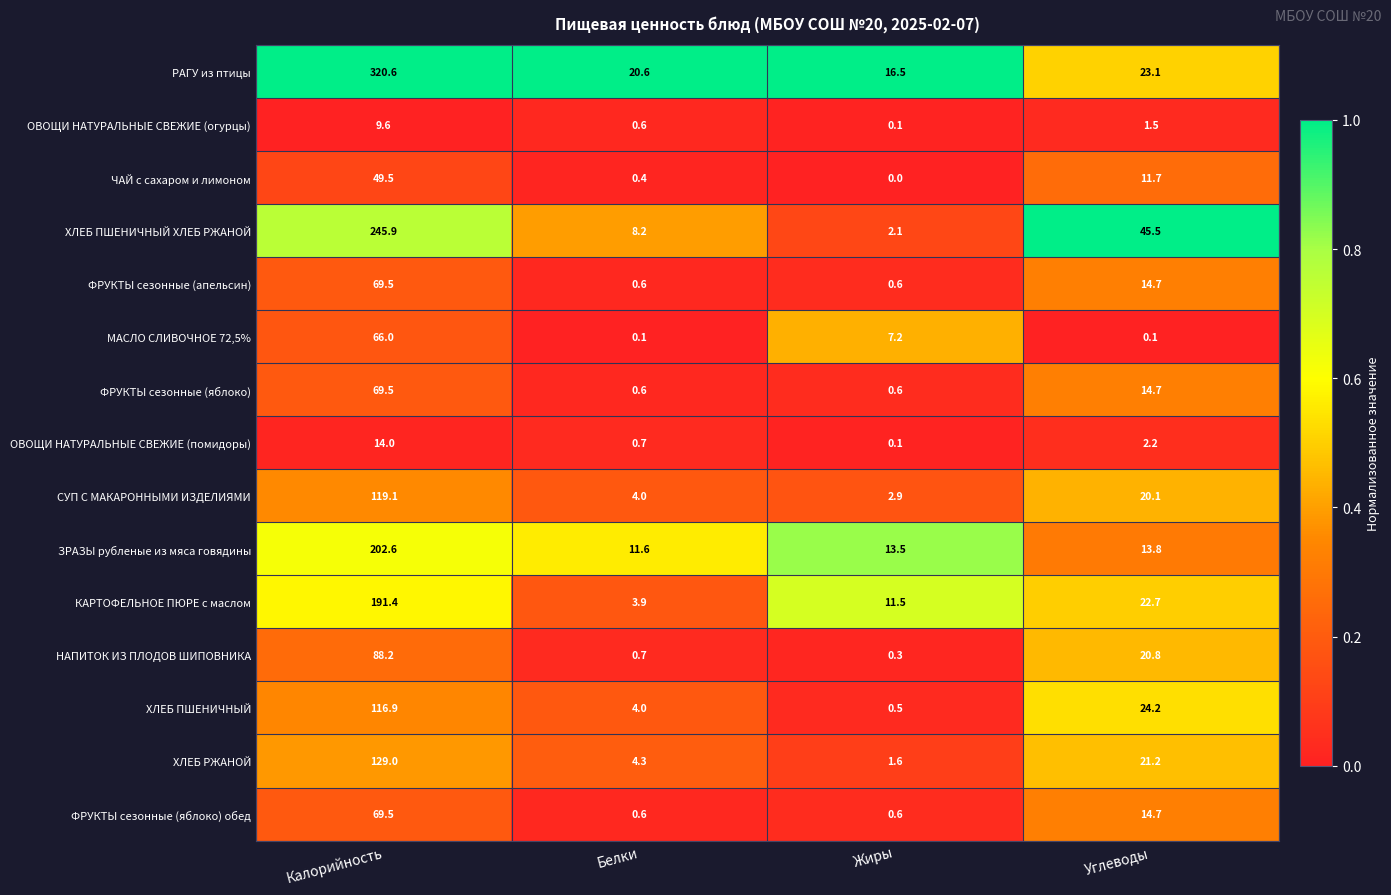

Which series has the largest total across all categories?

РАГУ из птицы